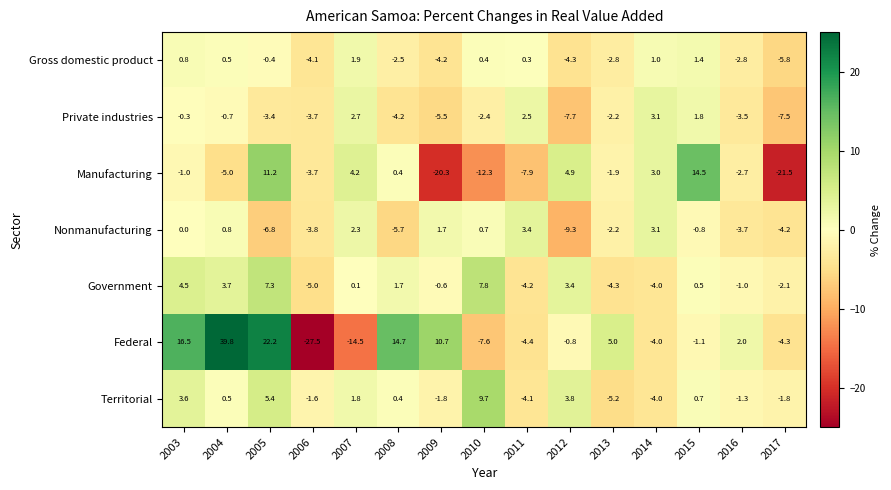

Is it true that Nonmanufacturing equals -0.8 at 2015?

True